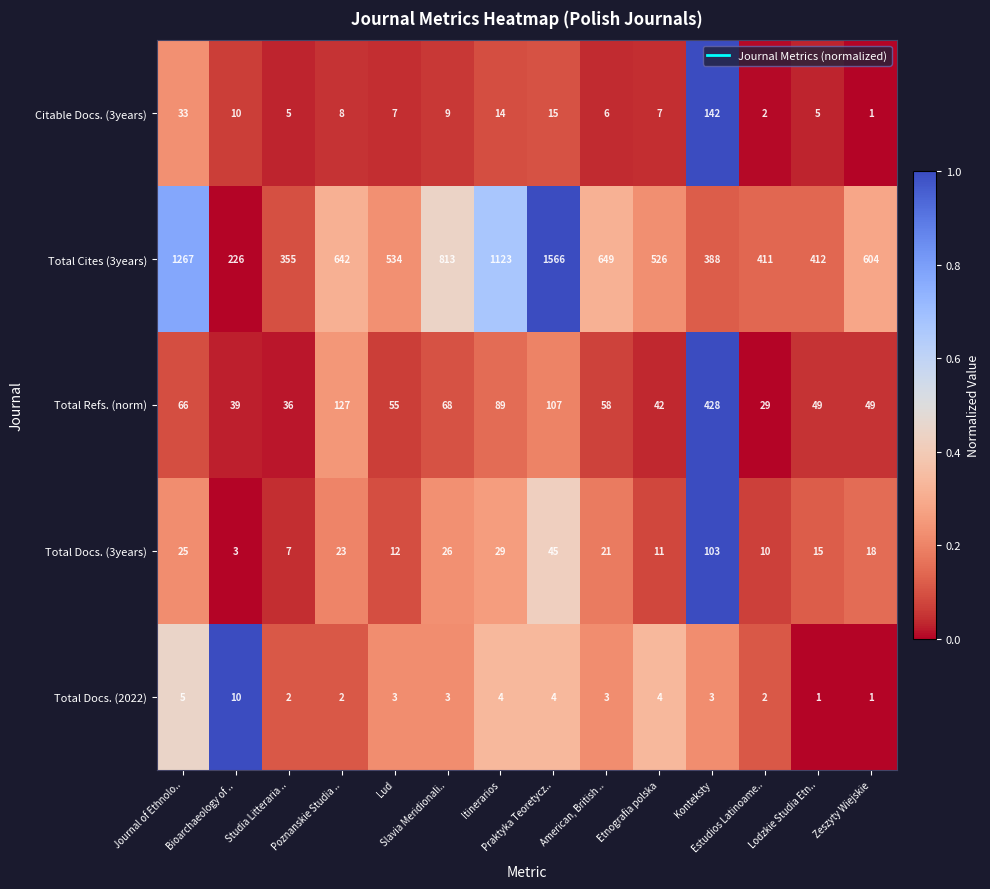

What is the greatest value displayed?

1566